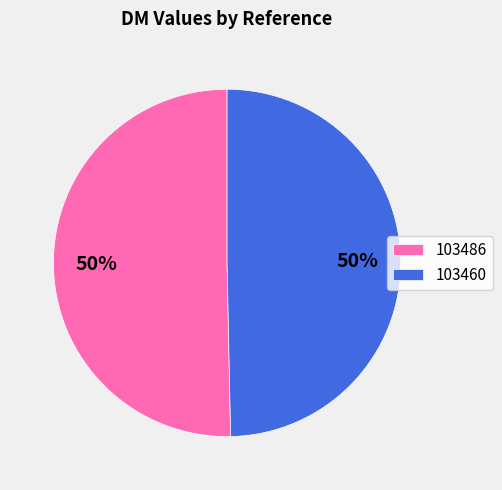

Between 103486 and 103460, which is larger?

103486